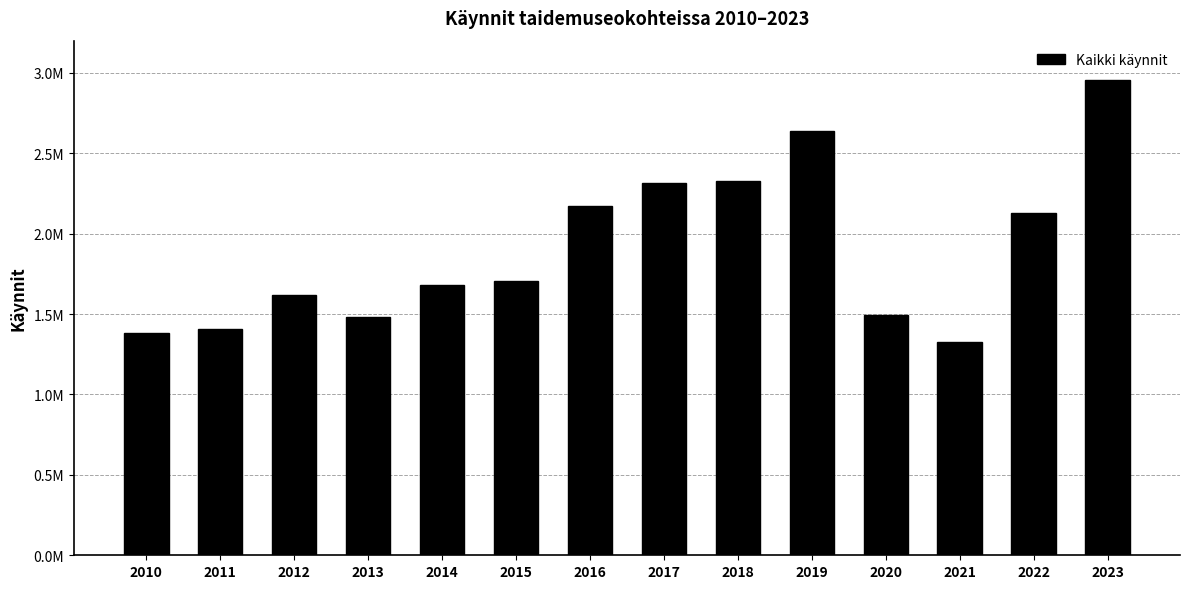

Where is the data nearest to the value 2143291?

2022